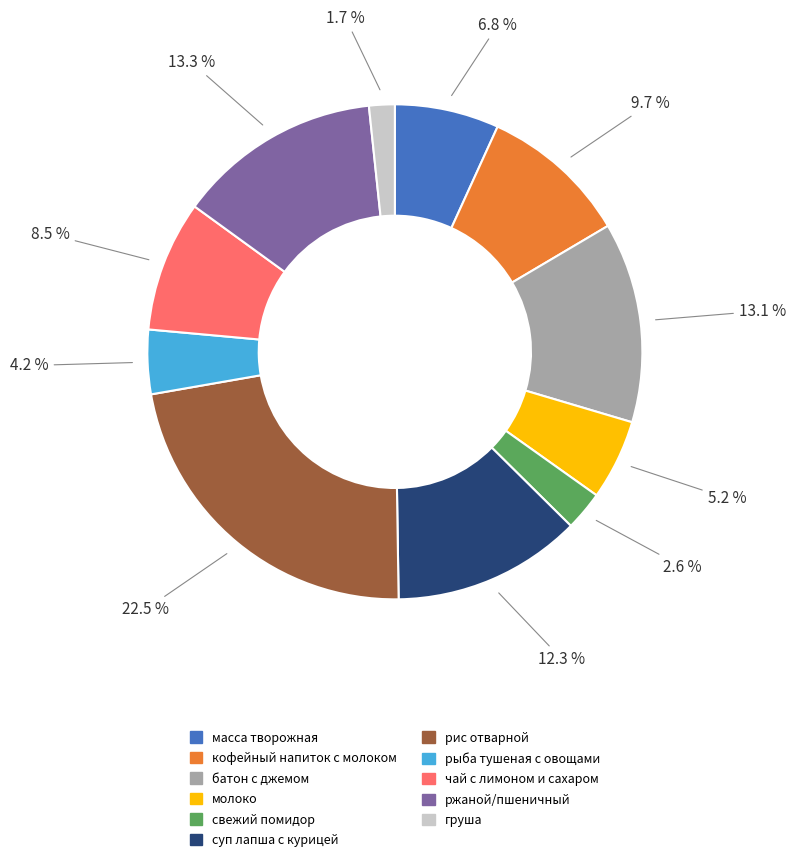

What is the largest slice in the pie chart?

рис отварной